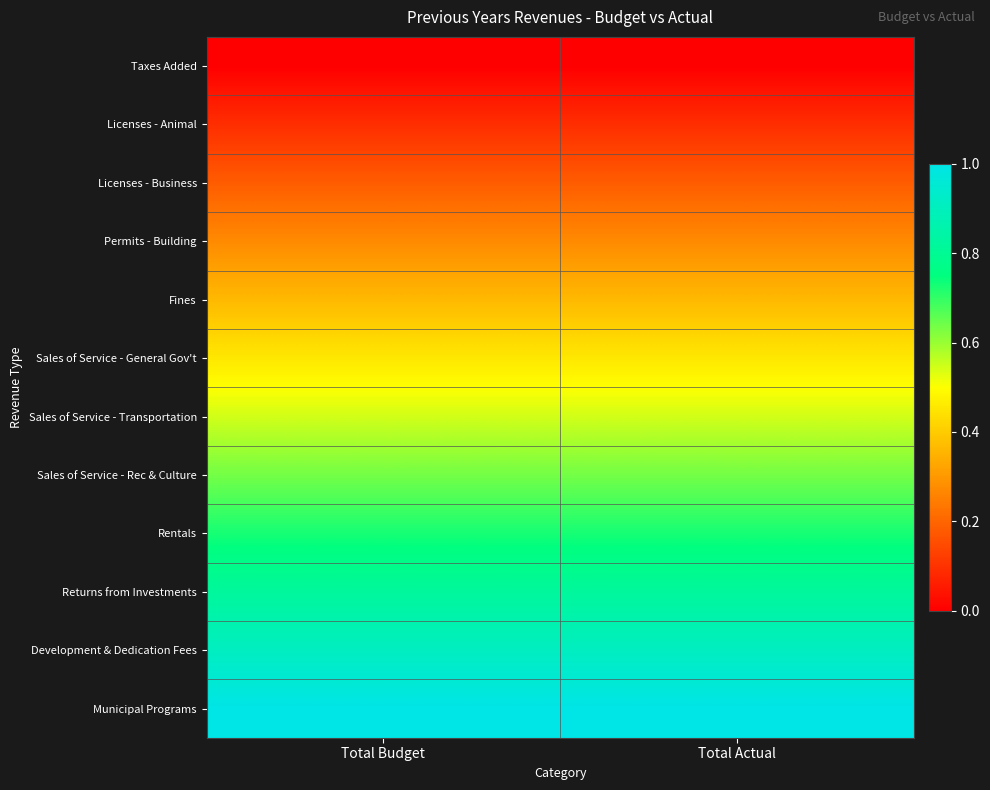

At which category is the sum across all series the highest?

Total Budget